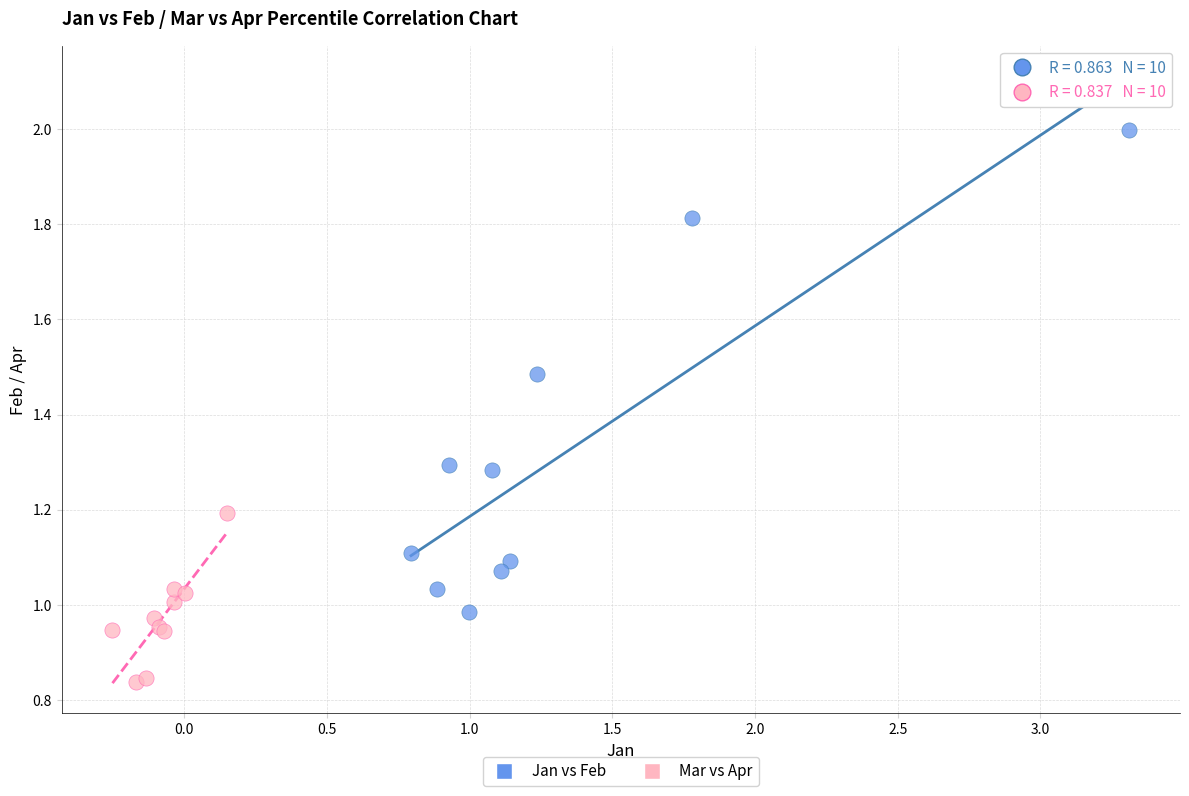

Which series contains the highest Y value?

Jan vs Feb